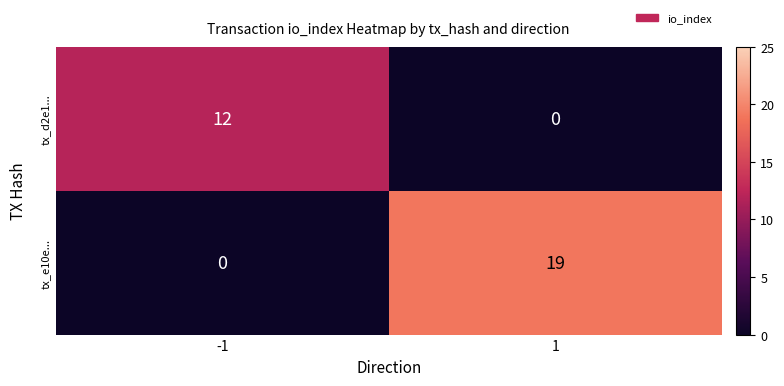

Which series has the widest spread of values?

tx_e10e...